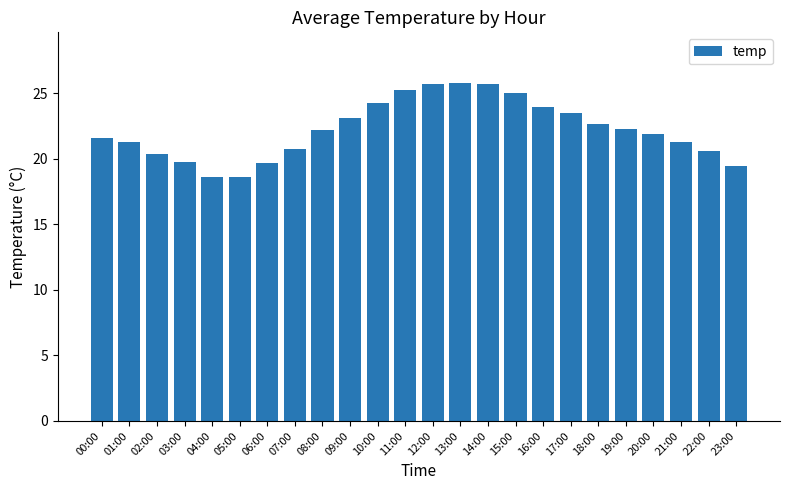

The value at 10:00 is 24.3. True or false?

True